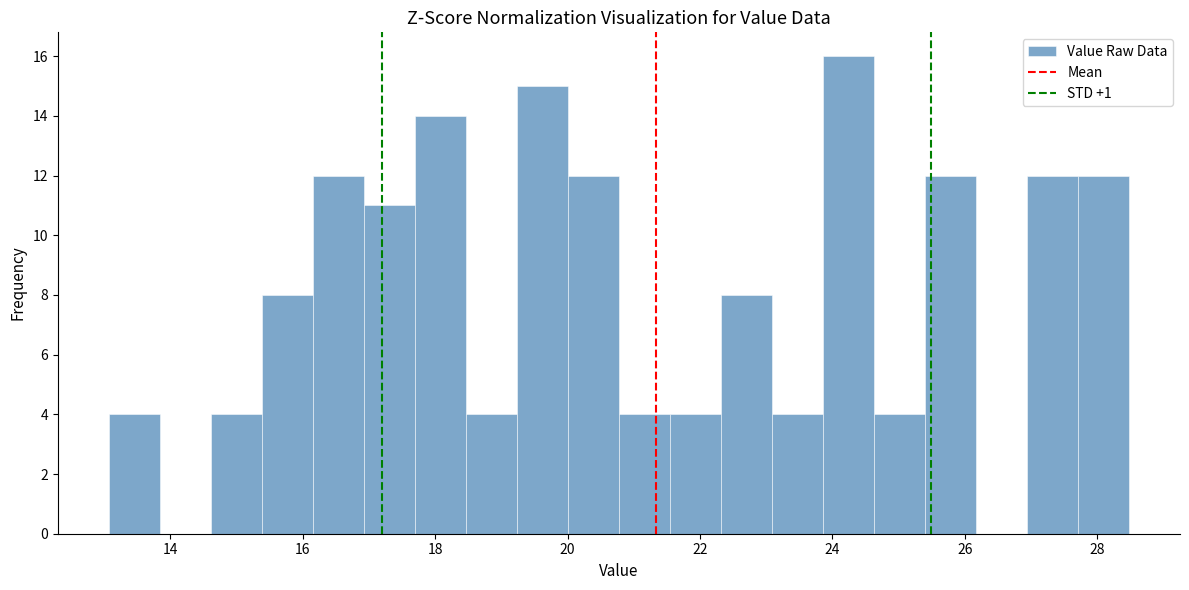

Read against the x-axis, roughly where is the centre of the tallest bar?

24.2